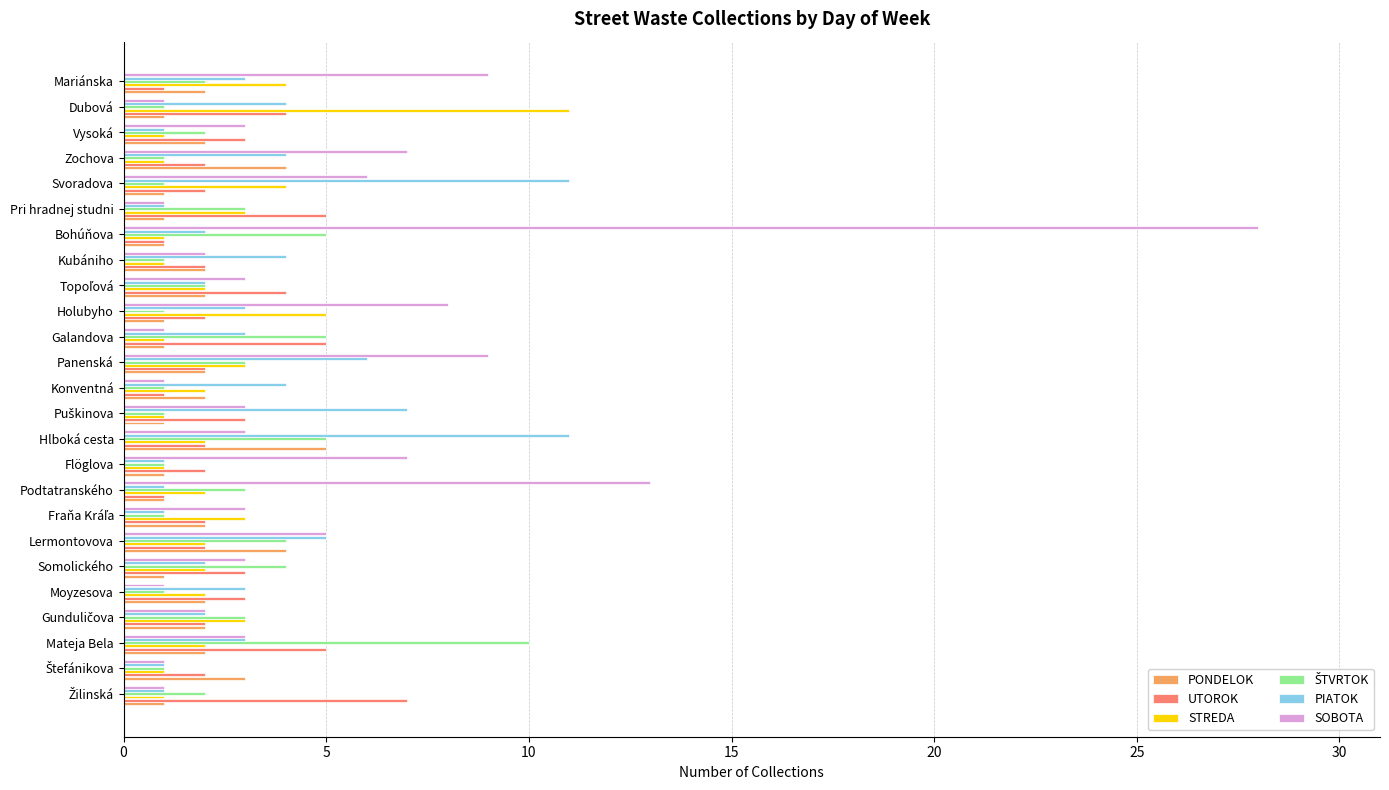

At which category is the sum across all series the highest?

Bohúňova